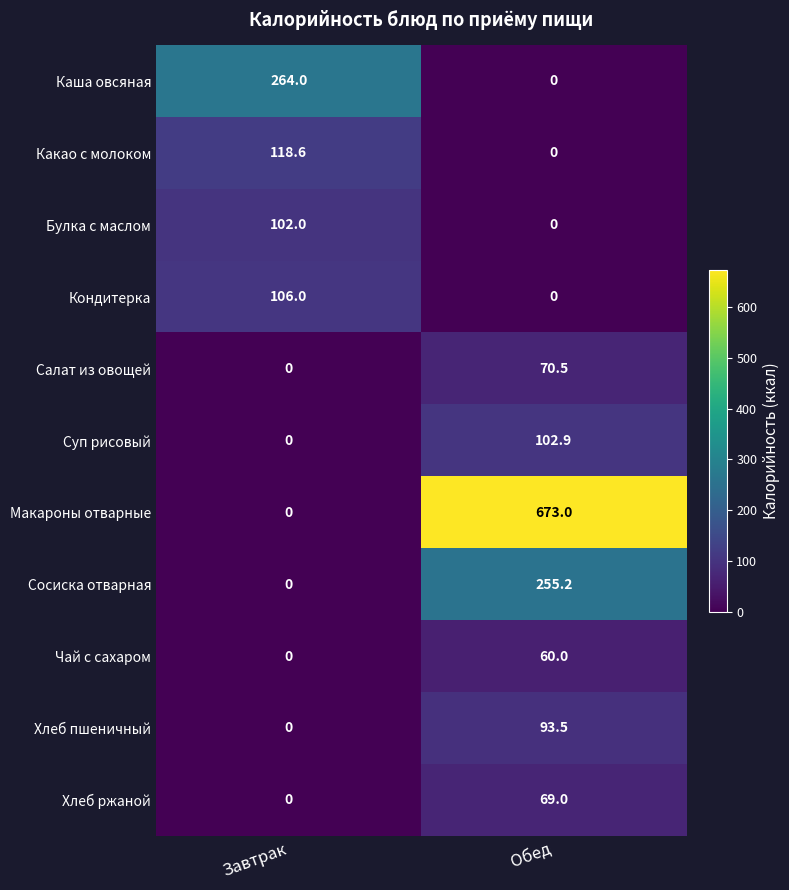

What is the highest value of the Салат из овощей series?

70.5